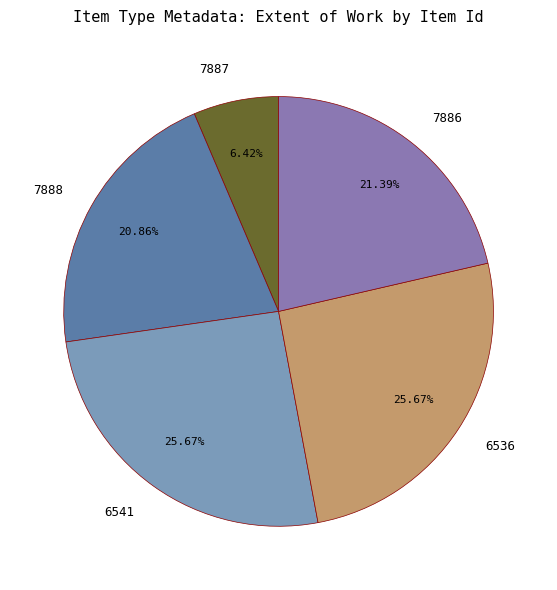

What percentage is the 7887 slice, to the nearest percent?

6%